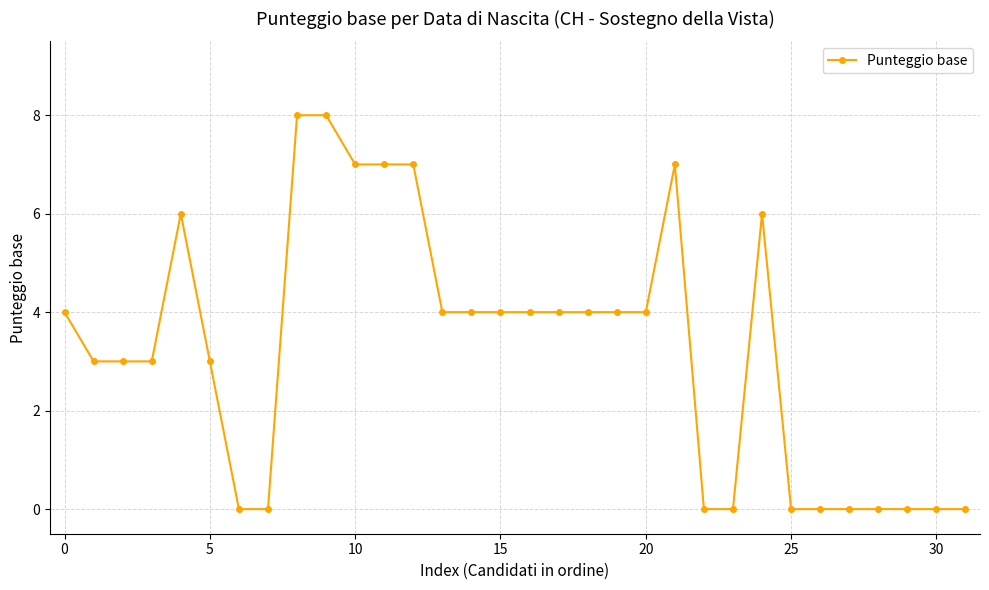

What is the average value?

3